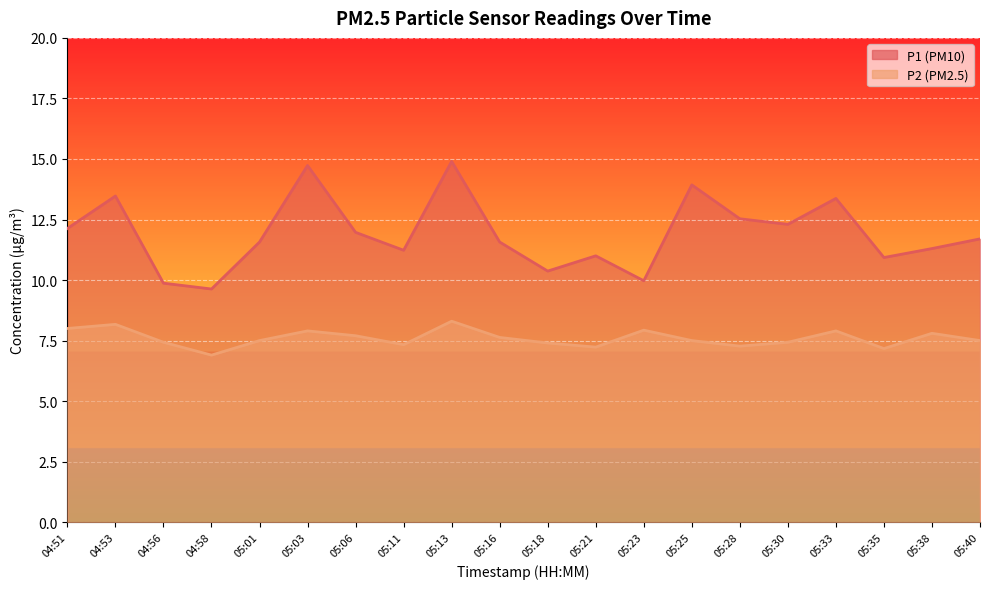

The value of P2 at 05:23 is 12.2. True or false?

False